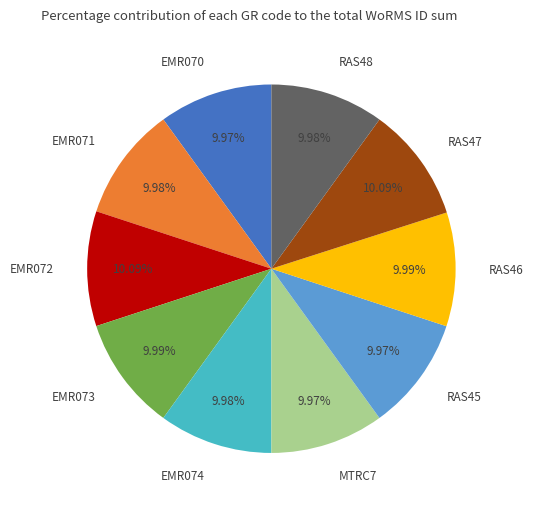

What is the ratio of the value at EMR070 to the value at EMR073?

1.0